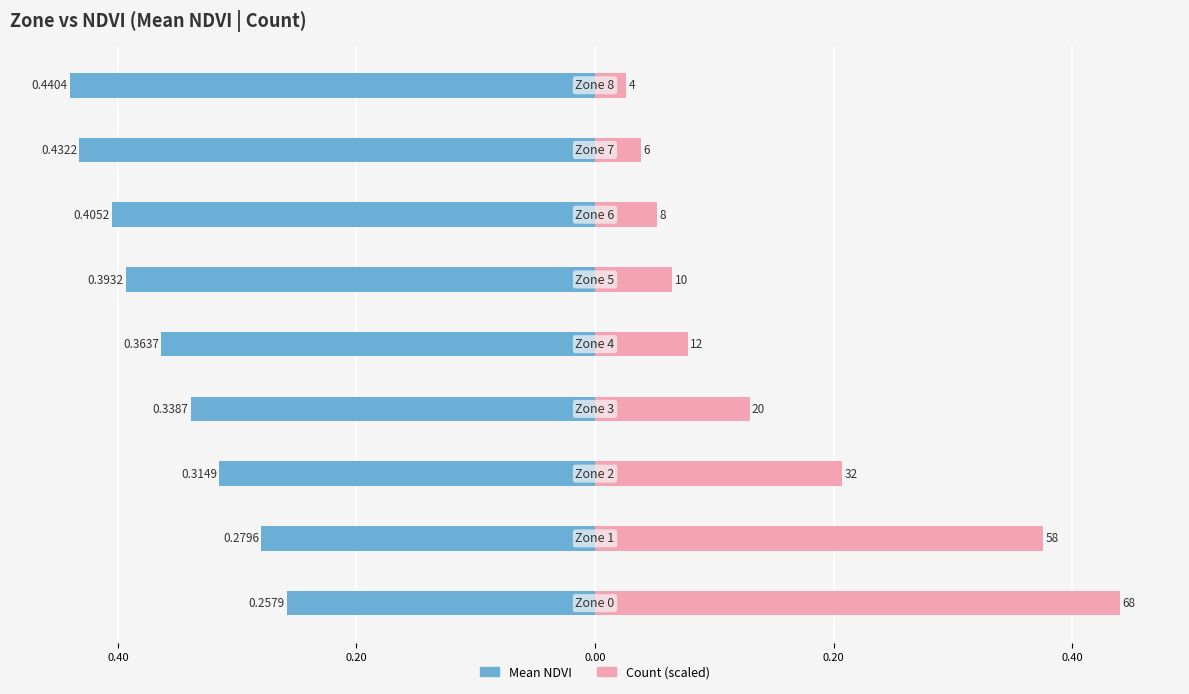

True or false: Count (scaled) has a value of 0.2 at 0.20.

True